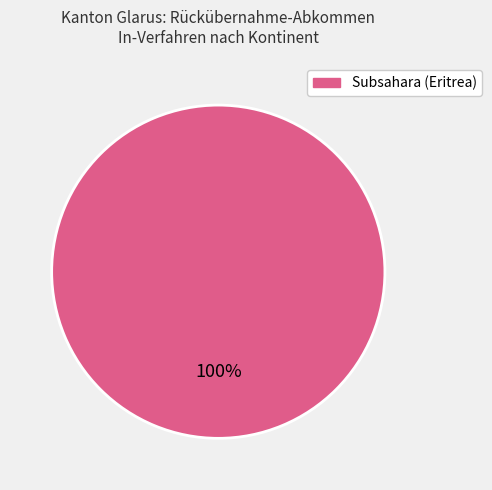

Is there any slice that represents more than half of the pie?

Yes